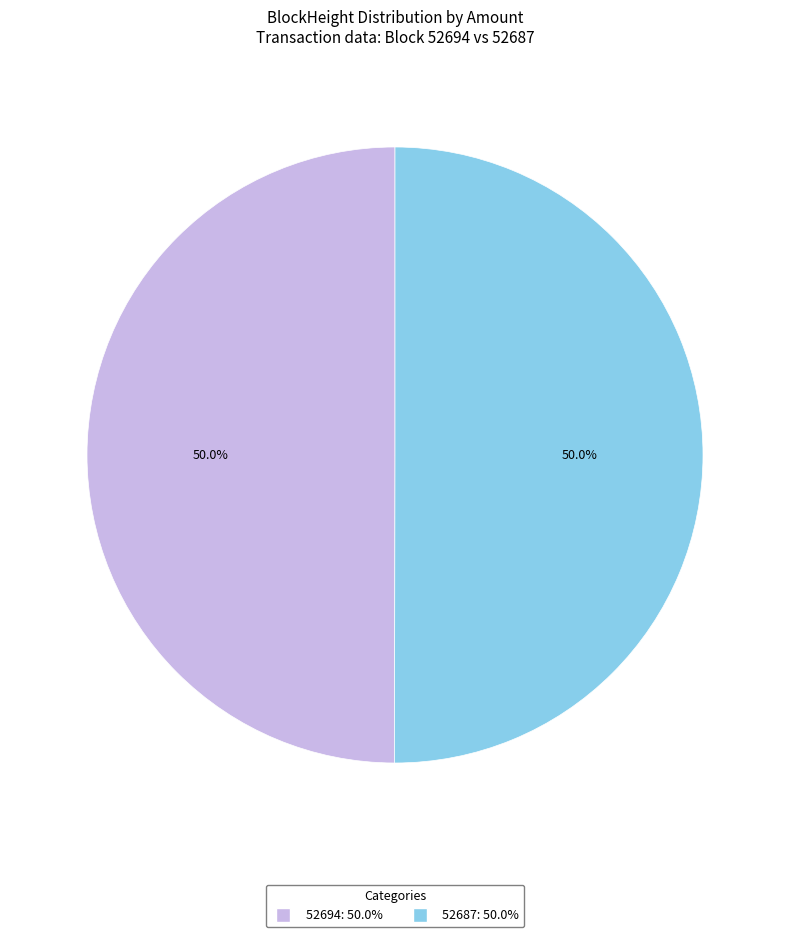

True or false: 52694 accounts for 1% of the total.

False